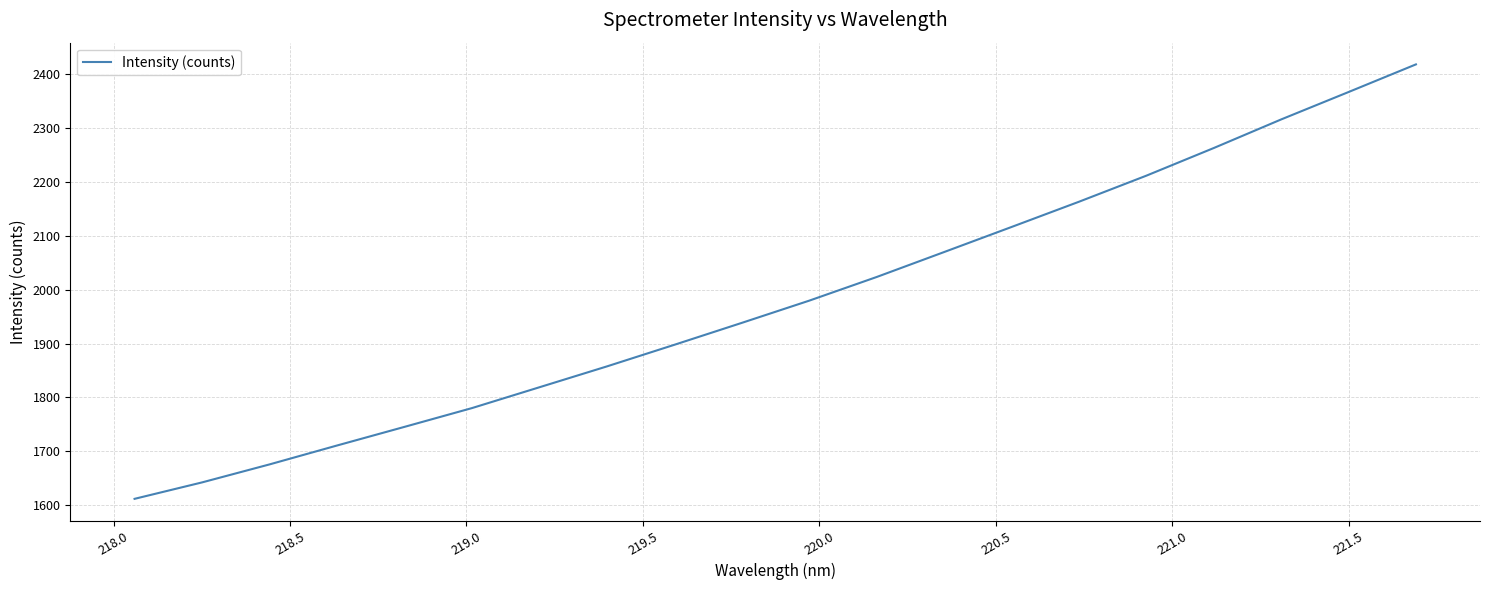

What is the smallest value displayed?

1611.8